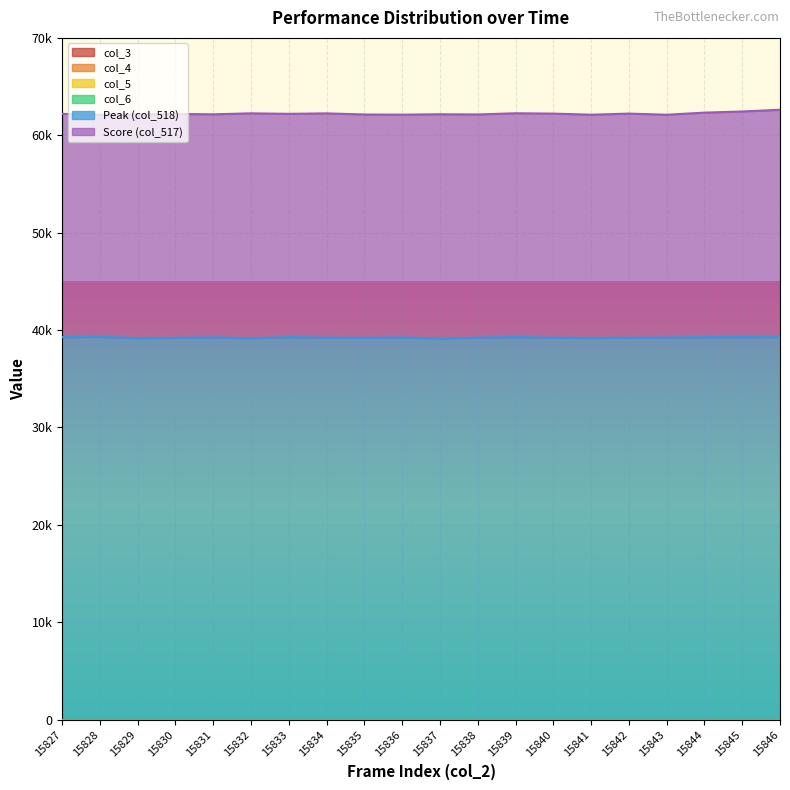

What are all the series names shown in the legend?

col_3, col_4, col_5, col_6, Peak (col_518), Score (col_517)